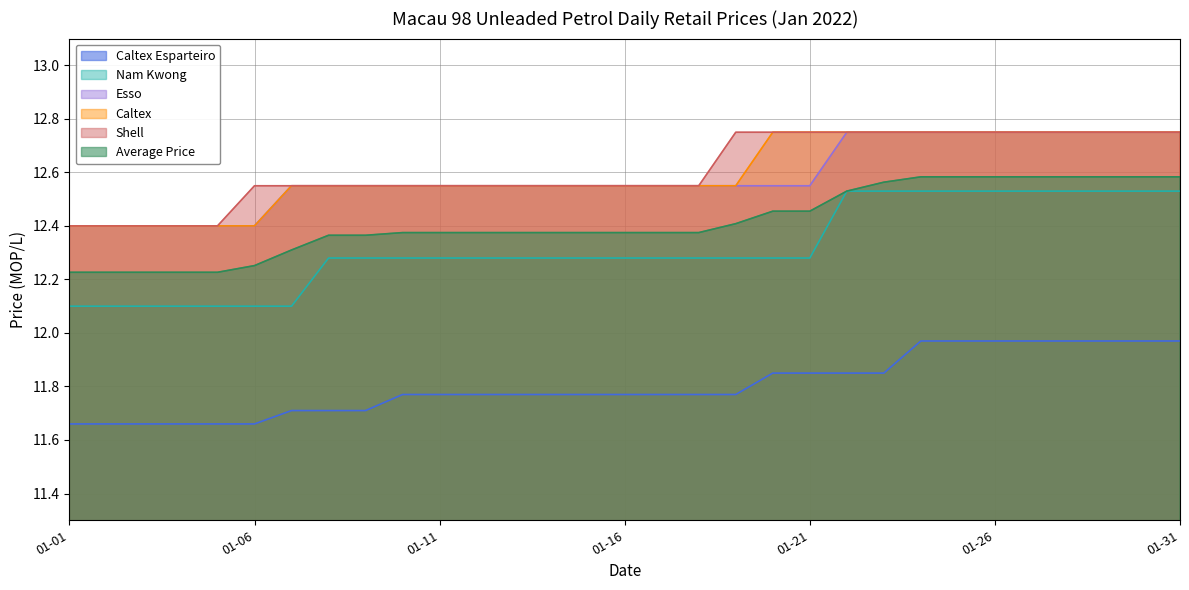

True or false: Caltex and Nam Kwong intersect in this chart.

False